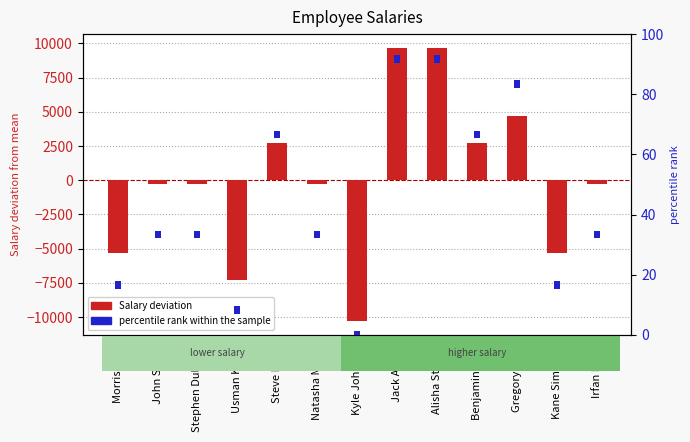

Which series has the largest range (max minus min)?

Salary deviation